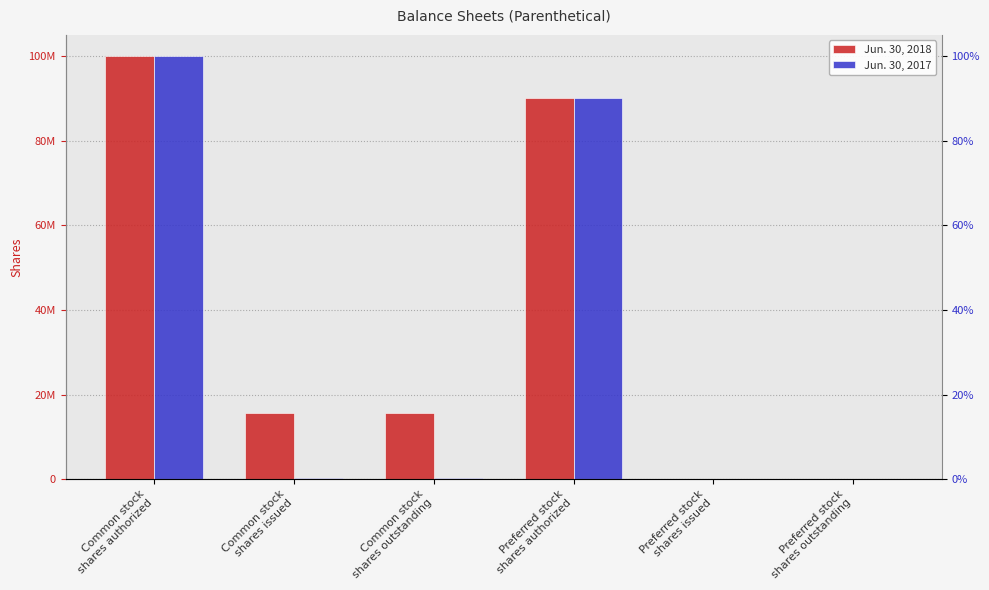

At which category is the sum across all series the highest?

Common stock
shares authorized